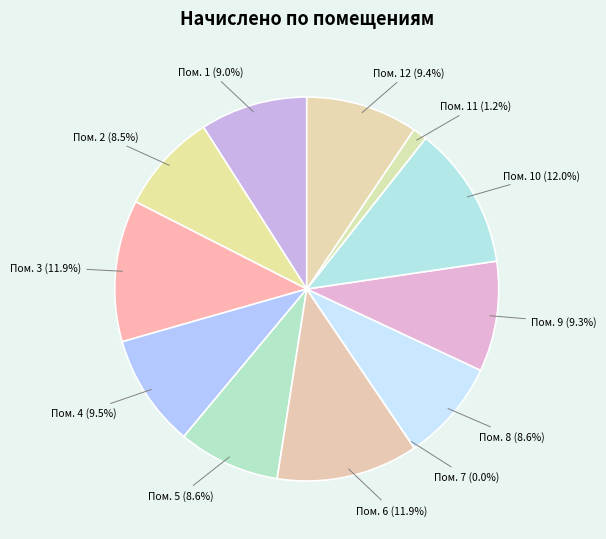

To the nearest percent, what is the difference between the largest and smallest slice percentages?

12%